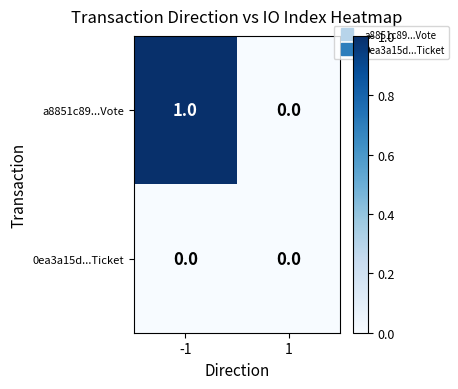

Is it true that 0ea3a15d...Ticket equals 0 at -1?

True